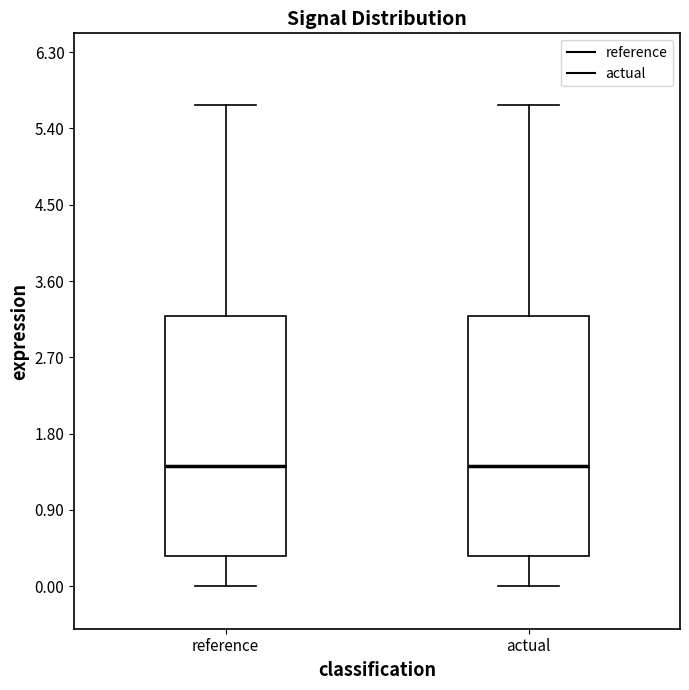

Reading left to right, read every box against the y-axis: the position of its median line, the range the box covers, and the ends of its whiskers. The values are not printed on the chart, so give them approximately, as read against the axis.

reference: median 1.4, box 0.4 to 3.2, whiskers 0.0 to 5.7
actual: median 1.4, box 0.4 to 3.2, whiskers 0.0 to 5.7